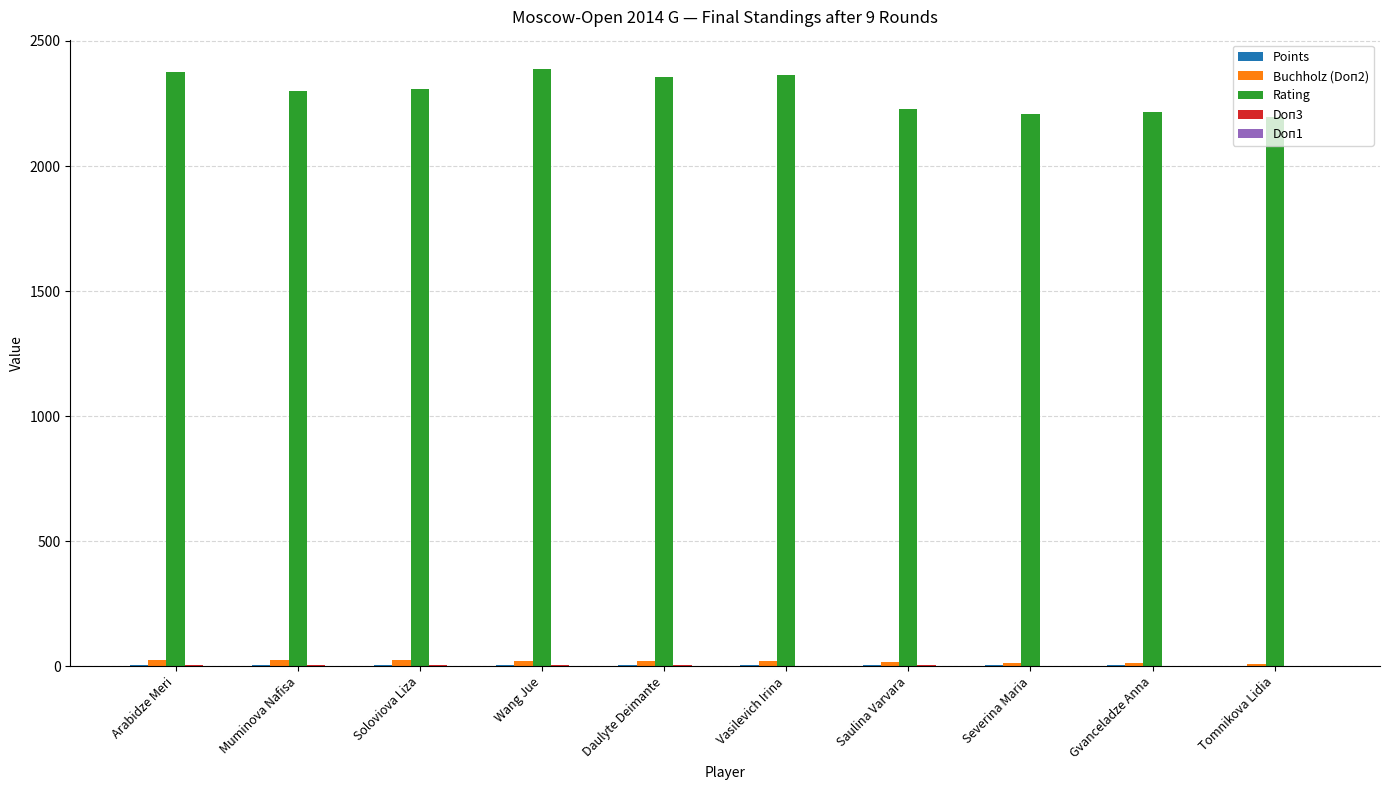

Count the number of data series in this chart.

5